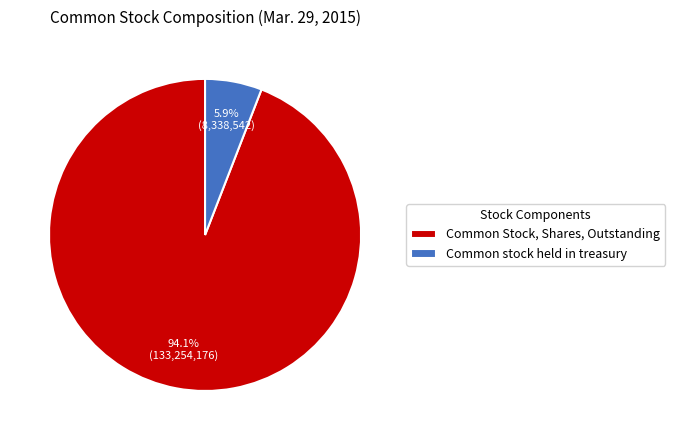

Which has a higher value, Common Stock, Shares, Outstanding or Common stock held in treasury?

Common Stock, Shares, Outstanding